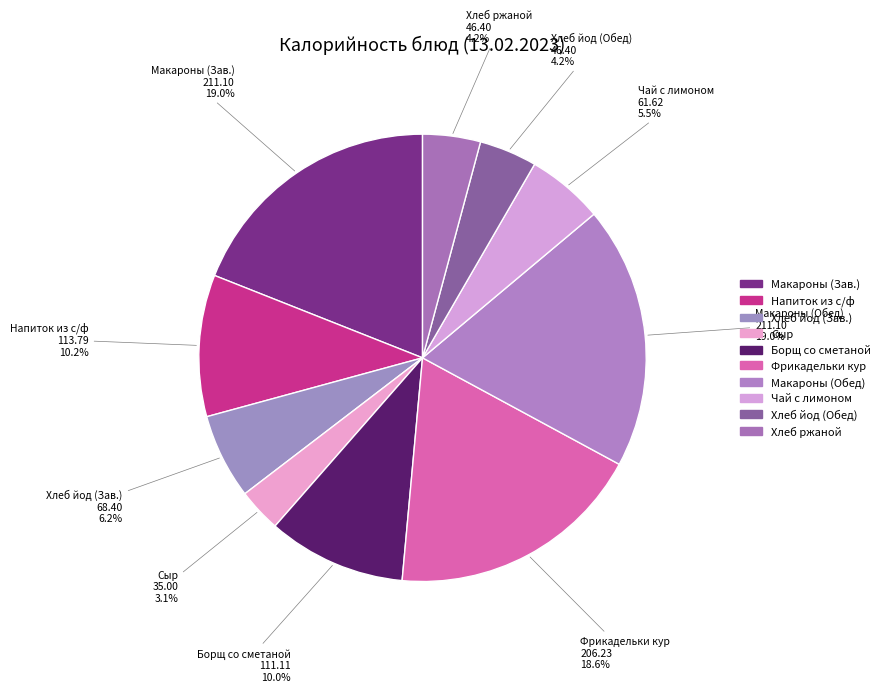

Count the number of slices in the pie.

10